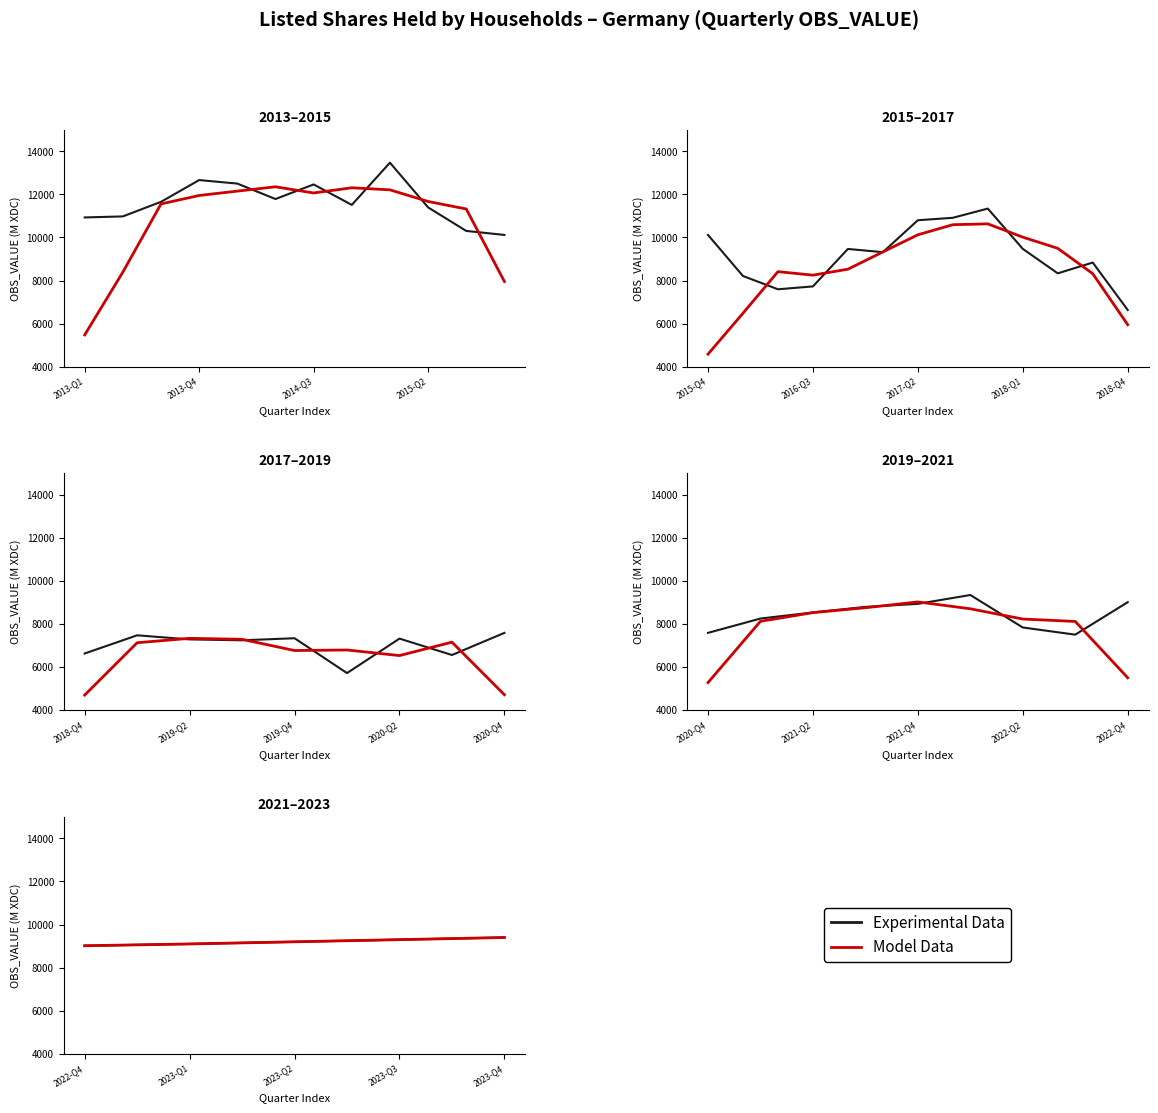

Which series has the largest range (max minus min)?

Experimental Data